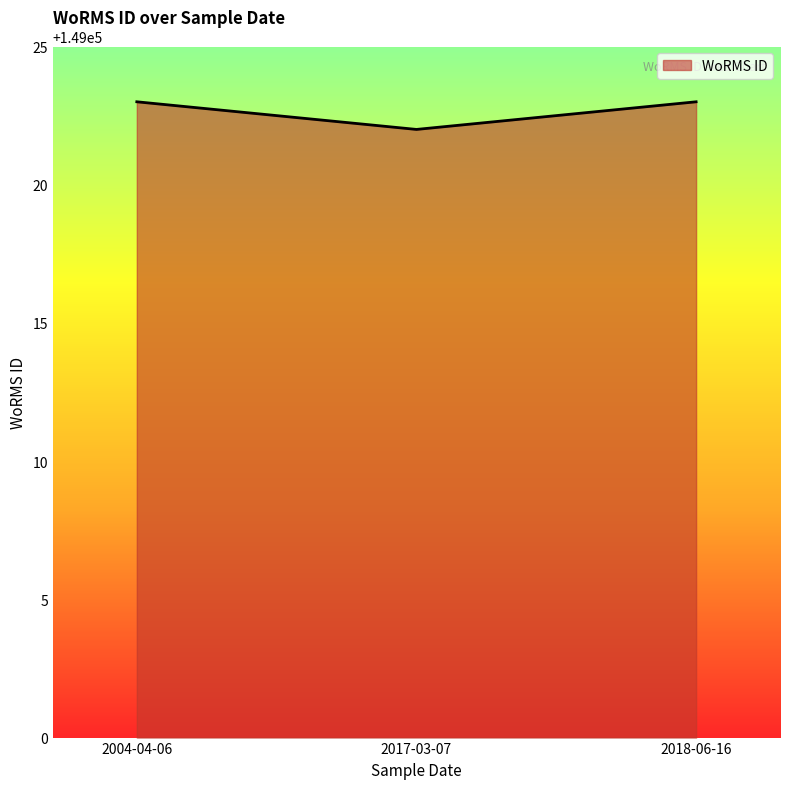

Count the number of data series in this chart.

1